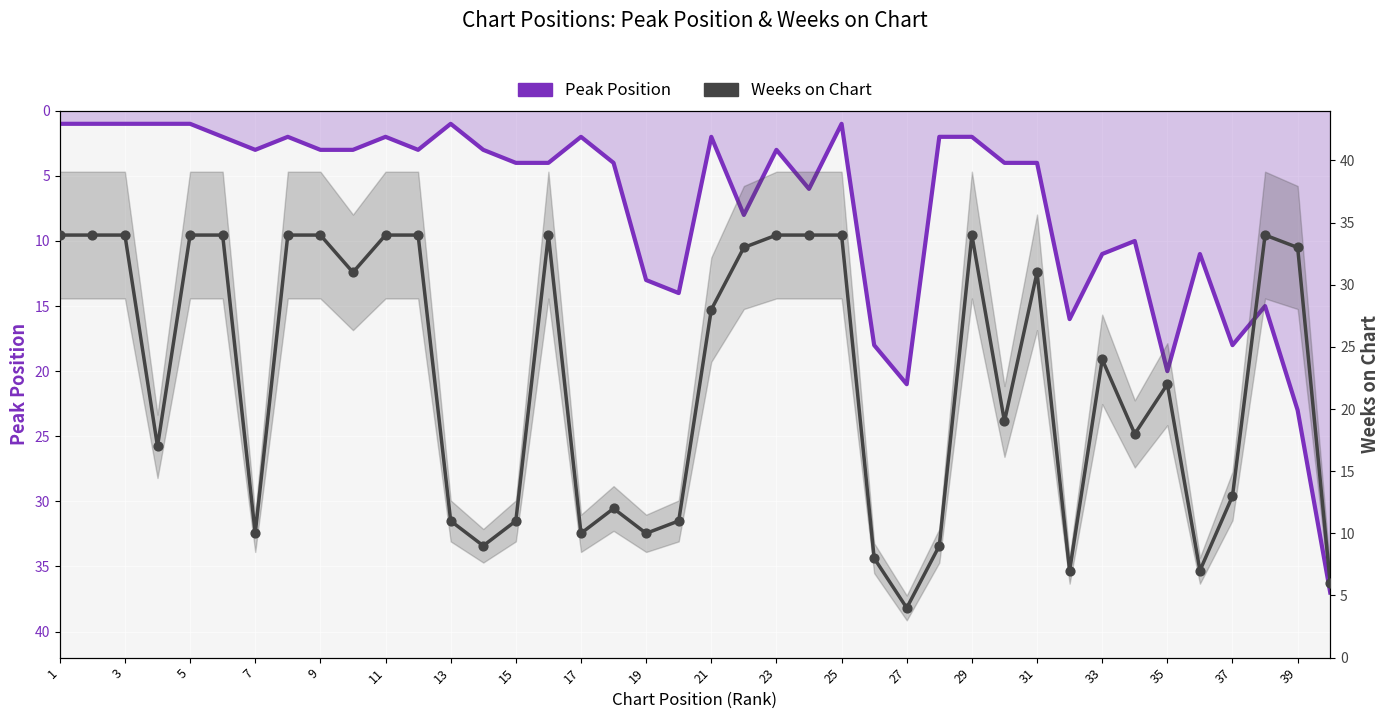

At how many categories does at least one series exceed 6?

40